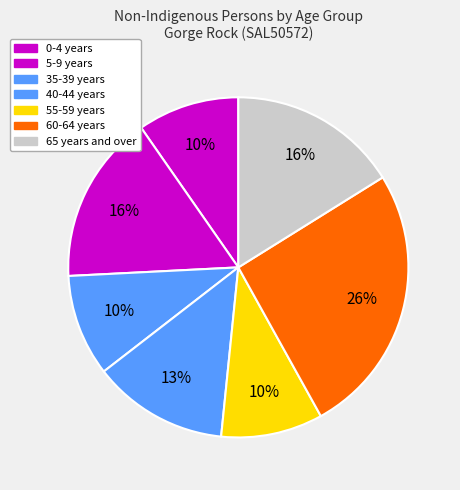

How many segments does this pie chart have?

7